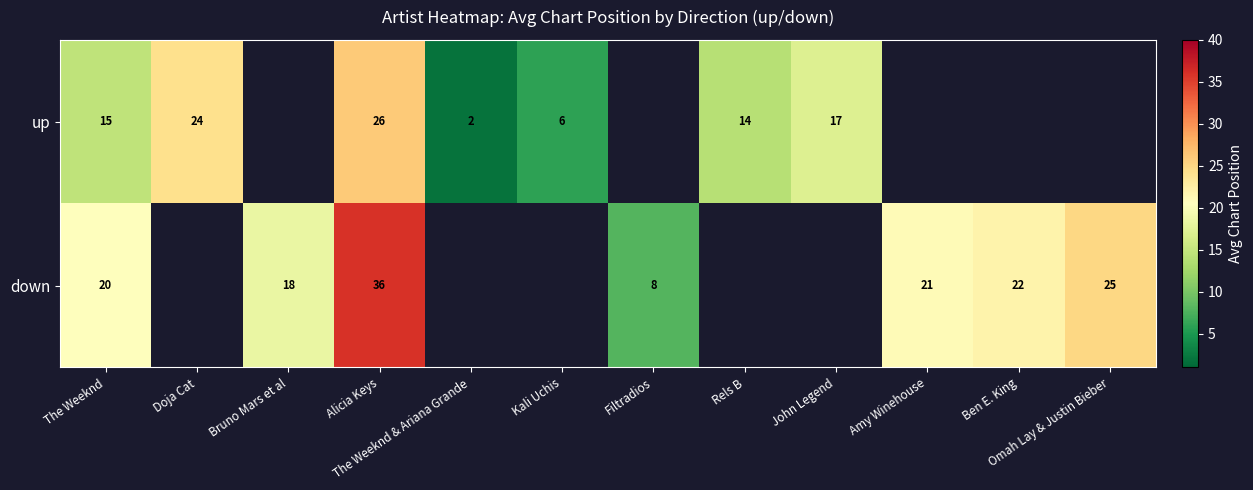

Is the value of up at Rels B greater than the value of down at Alicia Keys?

No